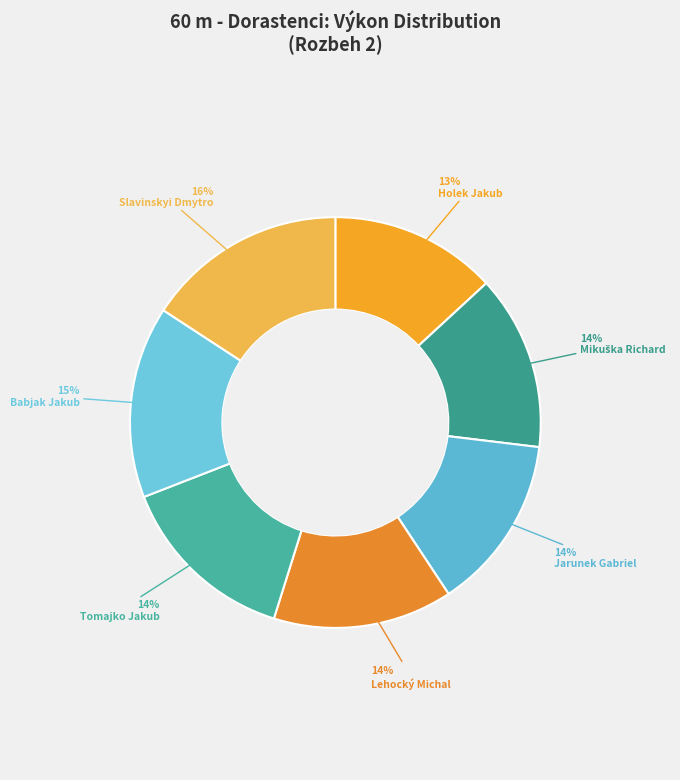

How many segments does this pie chart have?

7